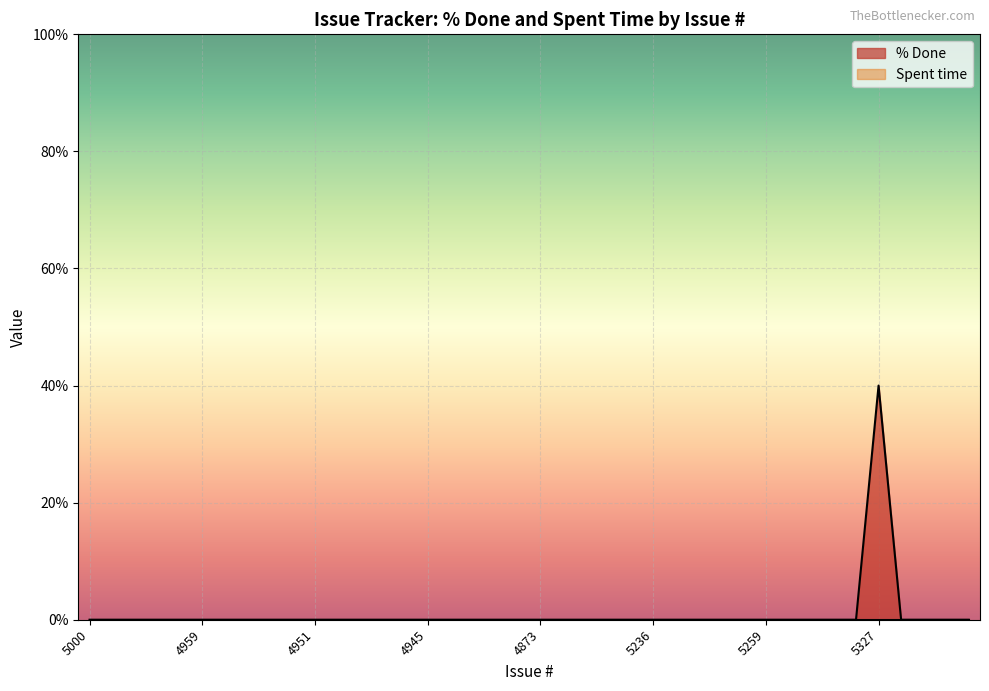

Reading left to right, transcribe all the data shown in this chart.

5000=0	5260=0	5328=0	4993=0	4960=0	4959=0	4958=0	4956=0	4954=0	4952=0	4951=0	4950=0	4949=0	4948=0	4947=0	4945=0	4940=0	4937=0	4936=0	4901=0	4873=0	4872=0	4868=0	4866=0	5225=0	5236=0	5235=0	5256=0	5255=0	5257=0	5259=0	5258=0	5265=0	5263=0	5306=0	5327=40	5315=0	5321=0	5339=0	5340=0